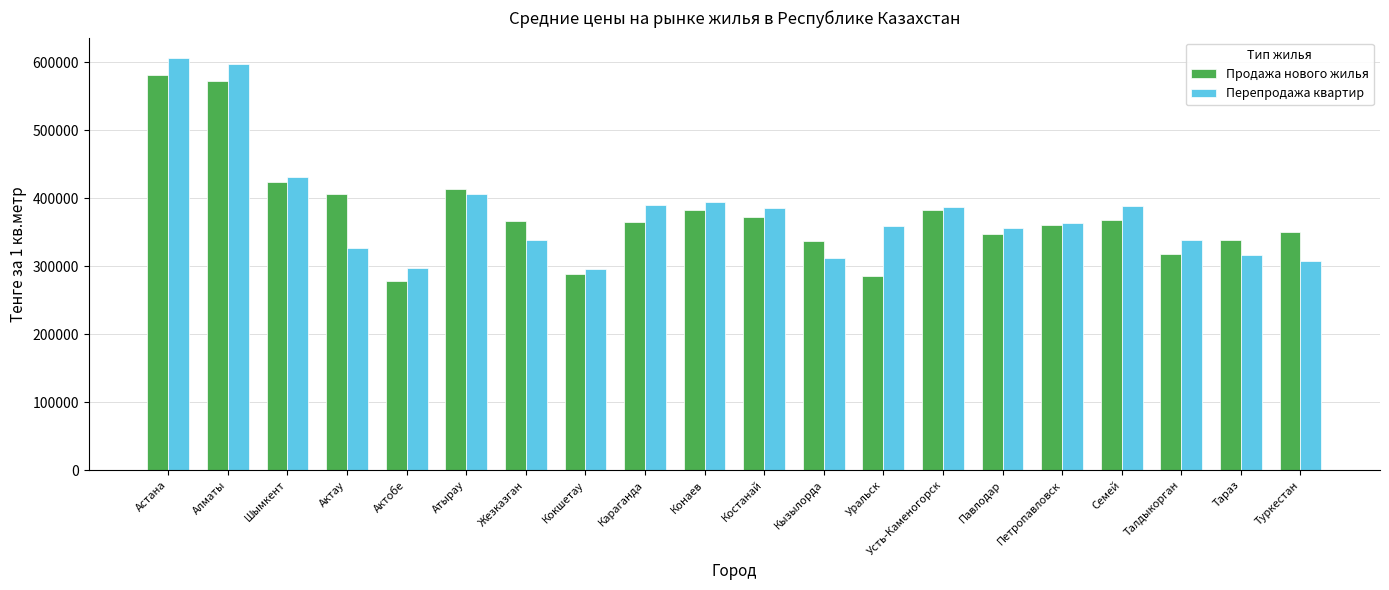

What are all the series names shown in the legend?

Продажа нового жилья, Перепродажа квартир